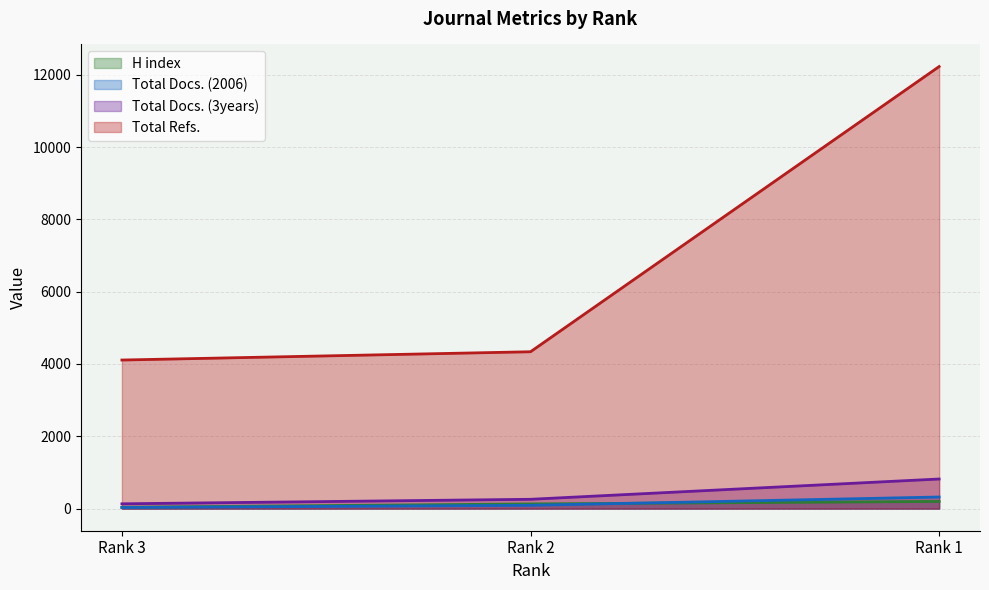

At Rank 2, list the series in order from largest to smallest.

Total Refs., Total Docs. (3years), H index, Total Docs. (2006)